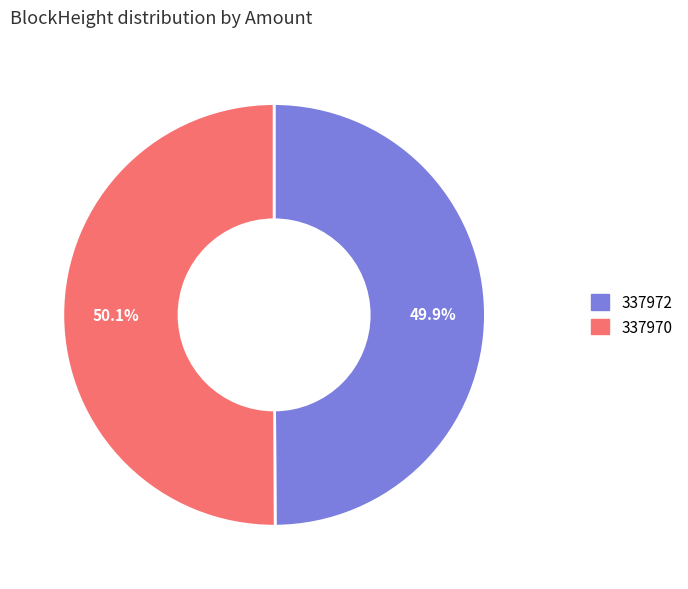

To the nearest percent, what is the difference between the largest and smallest slice percentages?

0%